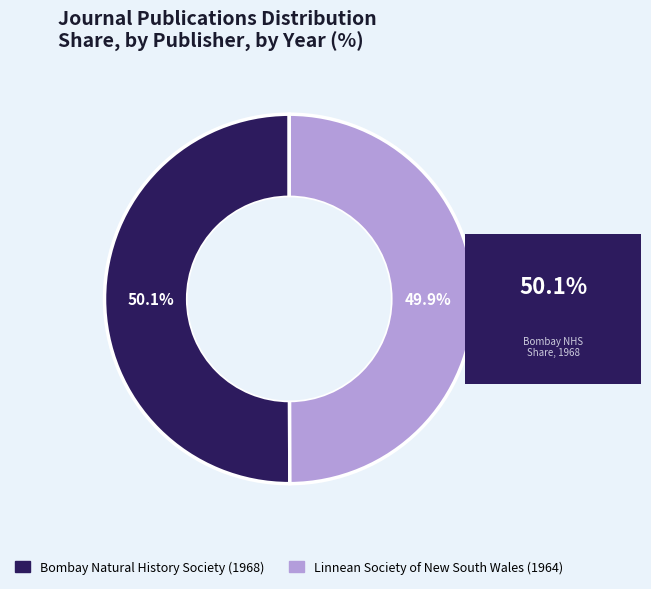

Approximately how many times larger is the value at Bombay Natural History Society (1968) compared to Linnean Society of New South Wales (1964)?

1.0